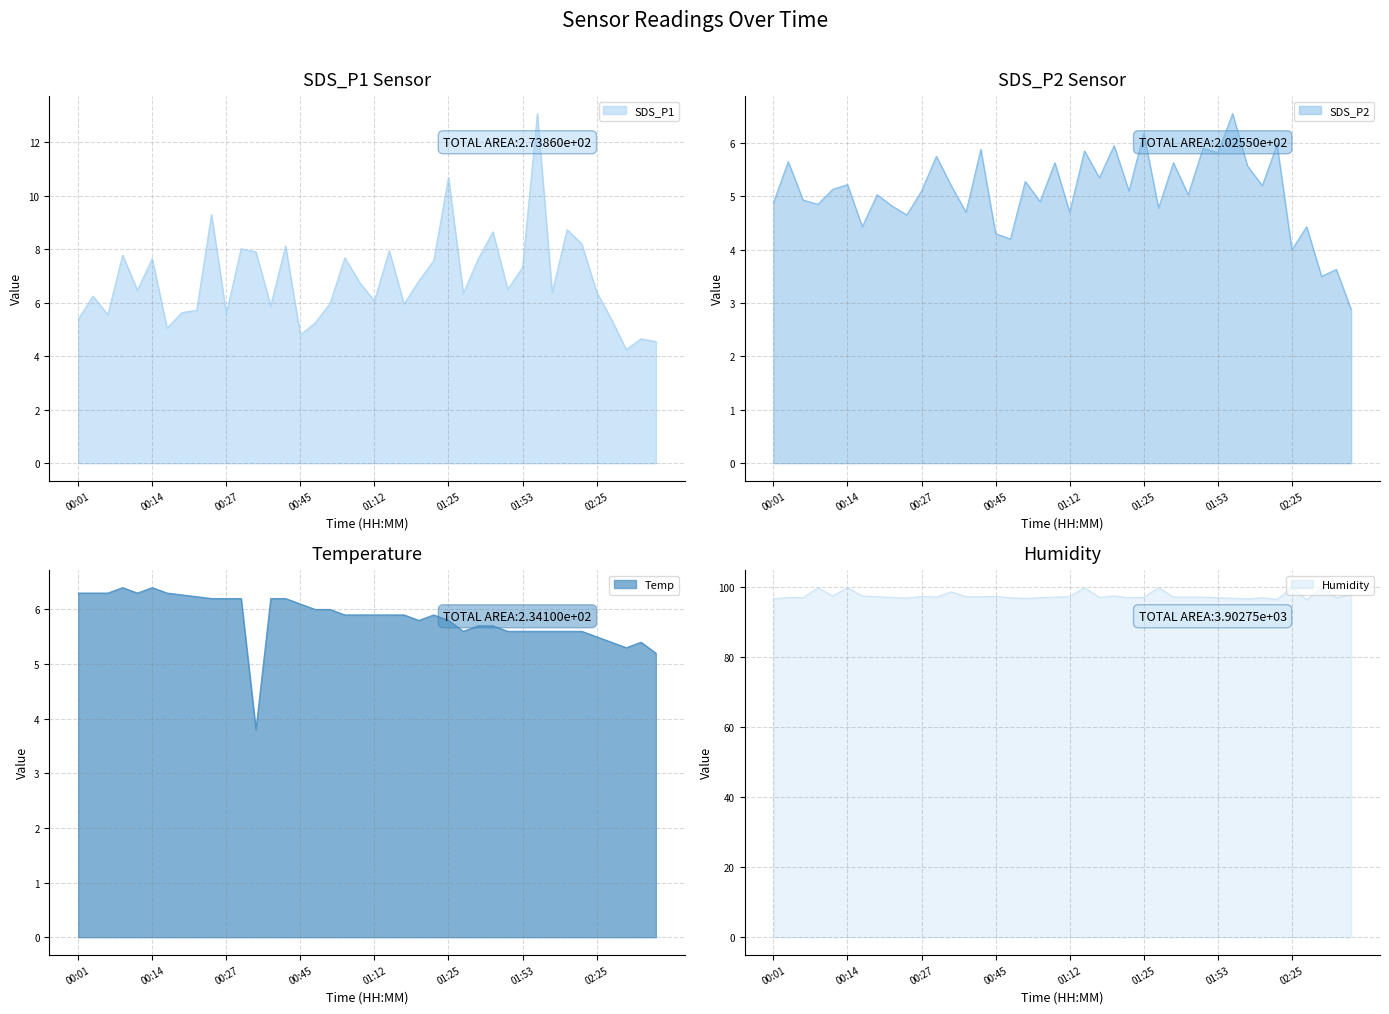

What is the total value across all series at 01:53?

13.1